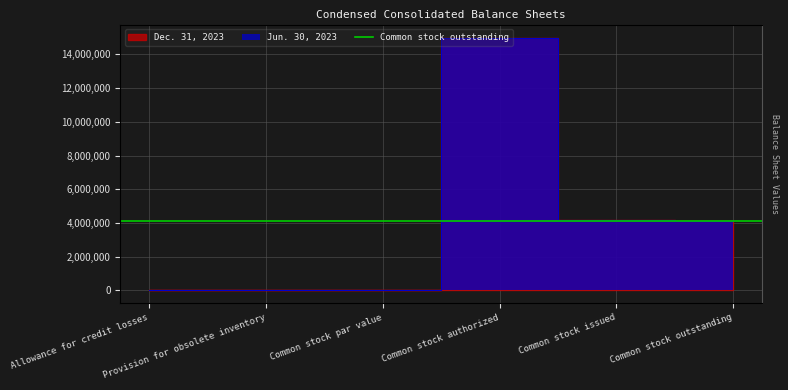

List the labels in order of Dec. 31, 2023 value, largest first.

Common stock authorized, Common stock issued, Common stock outstanding, Provision for obsolete inventory, Allowance for credit losses, Common stock par value